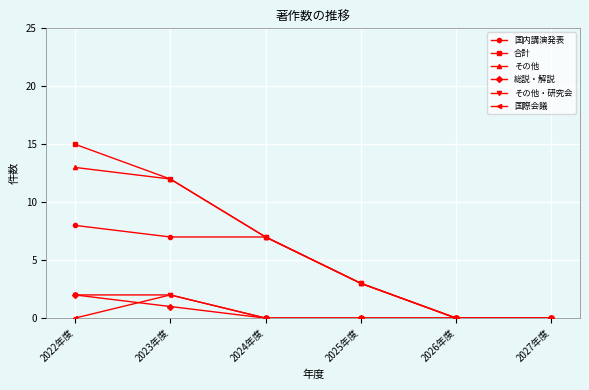

At which category is the sum across all series the highest?

2022年度